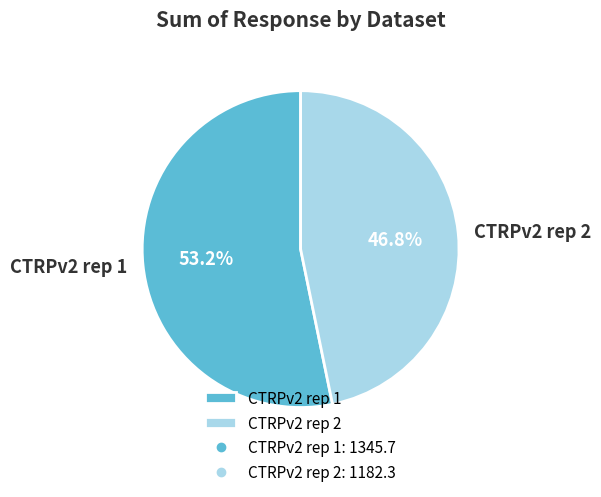

Between CTRPv2 rep 1 and CTRPv2 rep 2, which is larger?

CTRPv2 rep 1